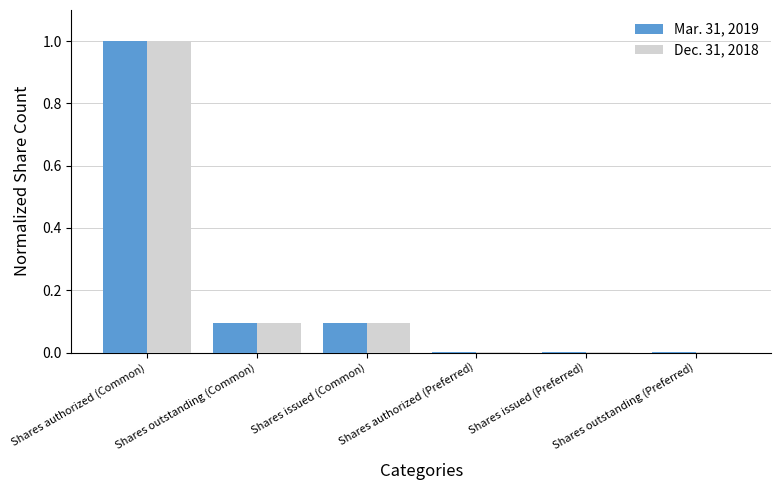

The value of Mar. 31, 2019 at Shares authorized (Common) is 1.0. True or false?

True